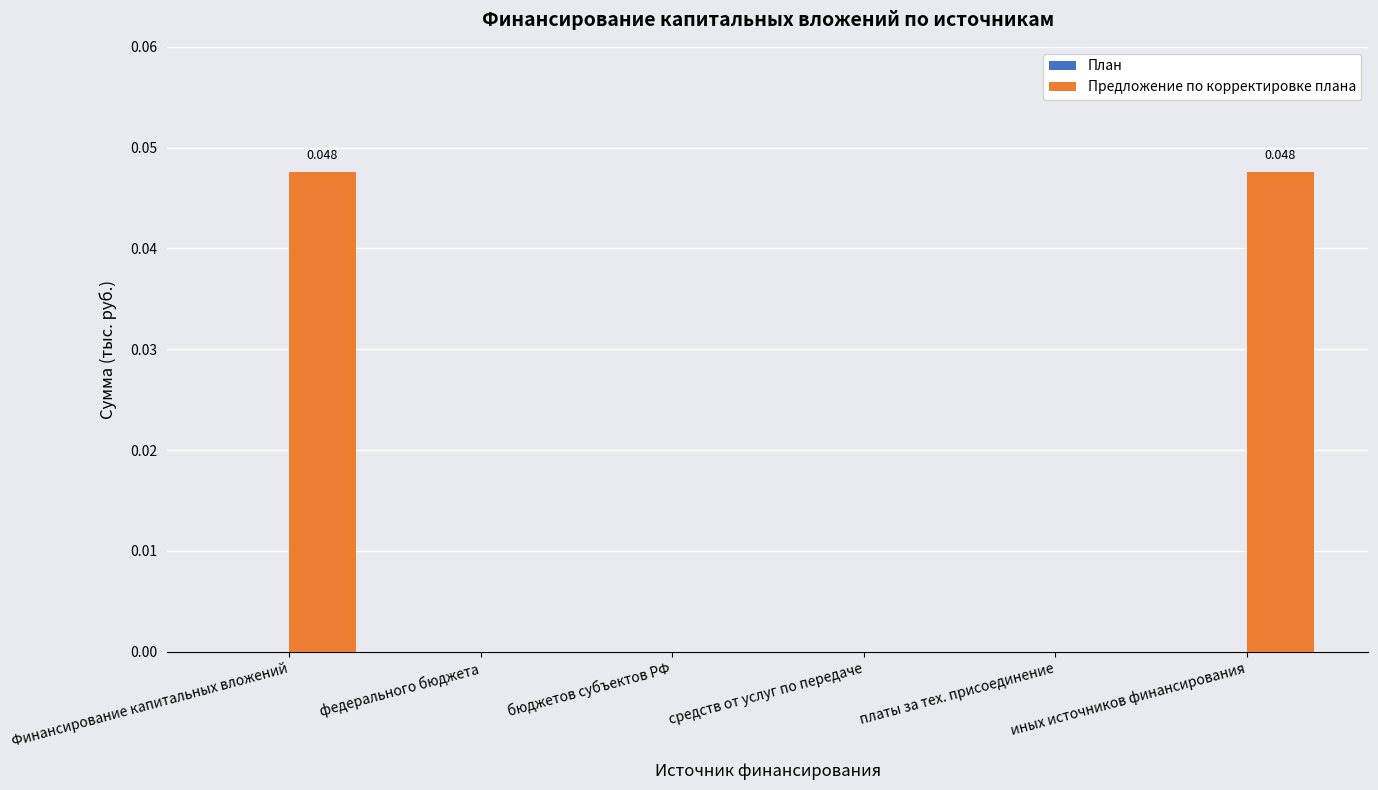

Which has a higher value, бюджетов субъектов РФ or Финансирование капитальных вложений?

Финансирование капитальных вложений